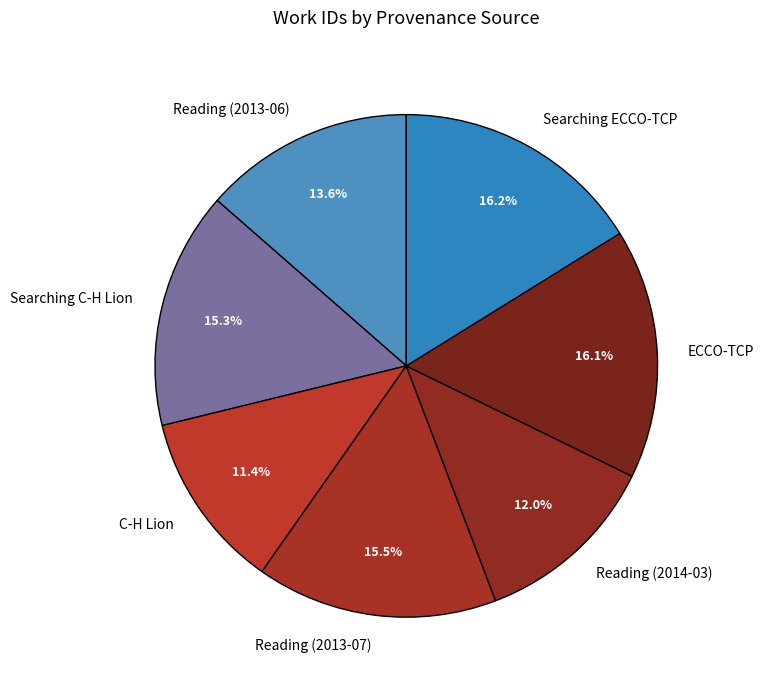

Which slice is the smallest?

C-H Lion